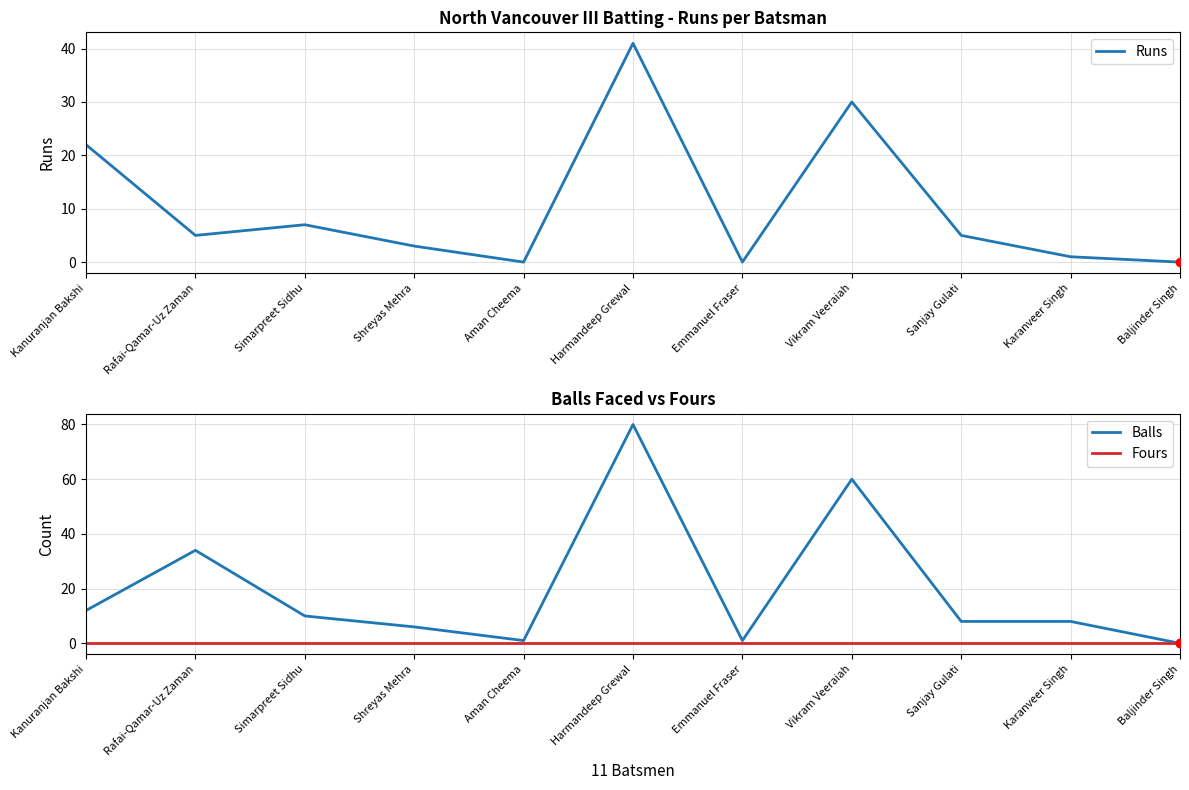

Is the value of Fours at Rafai-Qamar-Uz Zaman greater than the value of Runs at Vikram Veeraiah?

No